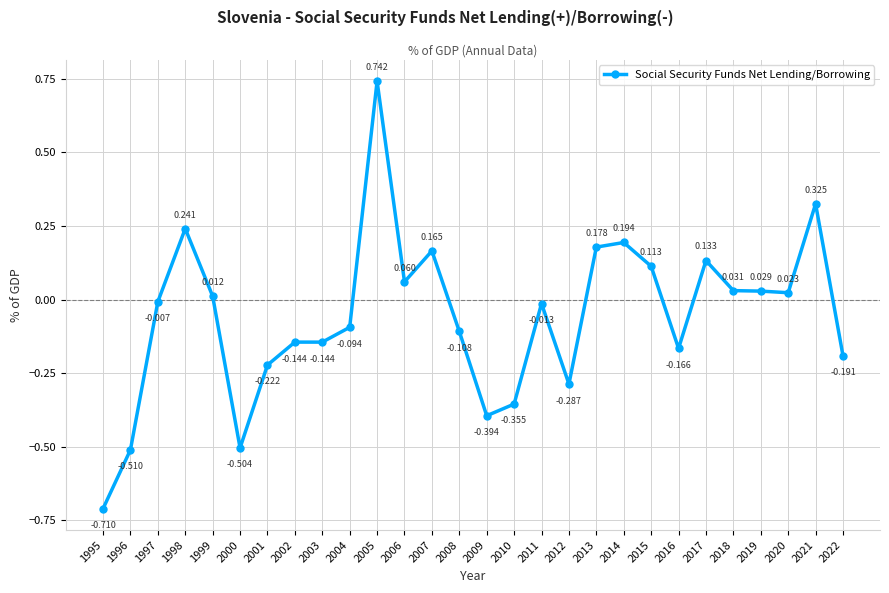

True or false: the data has more than 0 interior local peaks.

True